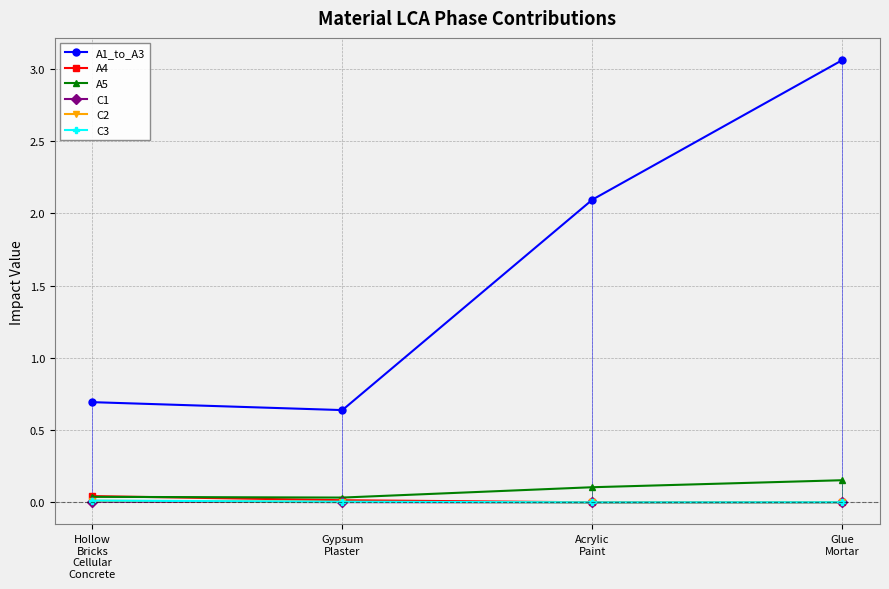

What is the value of the A5 point at the 3rd from the left?

0.1